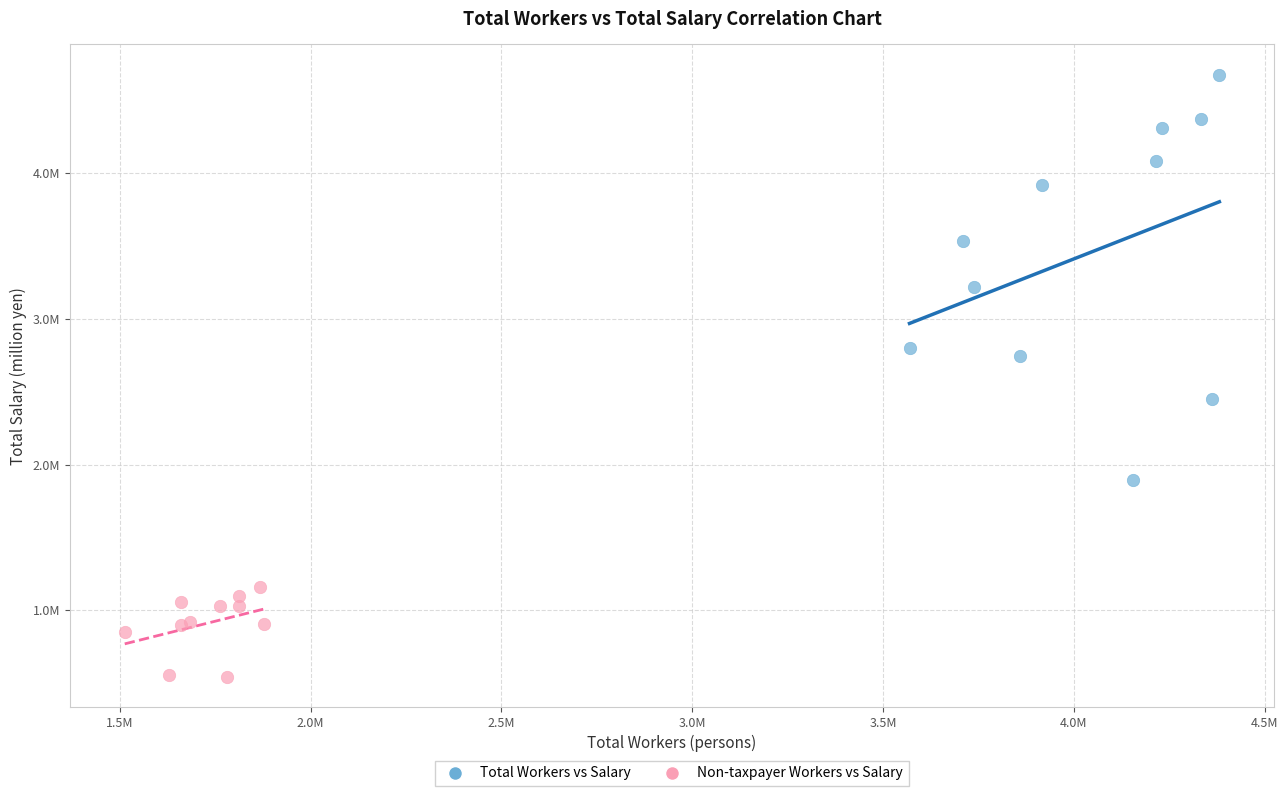

What are all the series names shown in the legend?

Total Workers vs Salary, Non-taxpayer Workers vs Salary